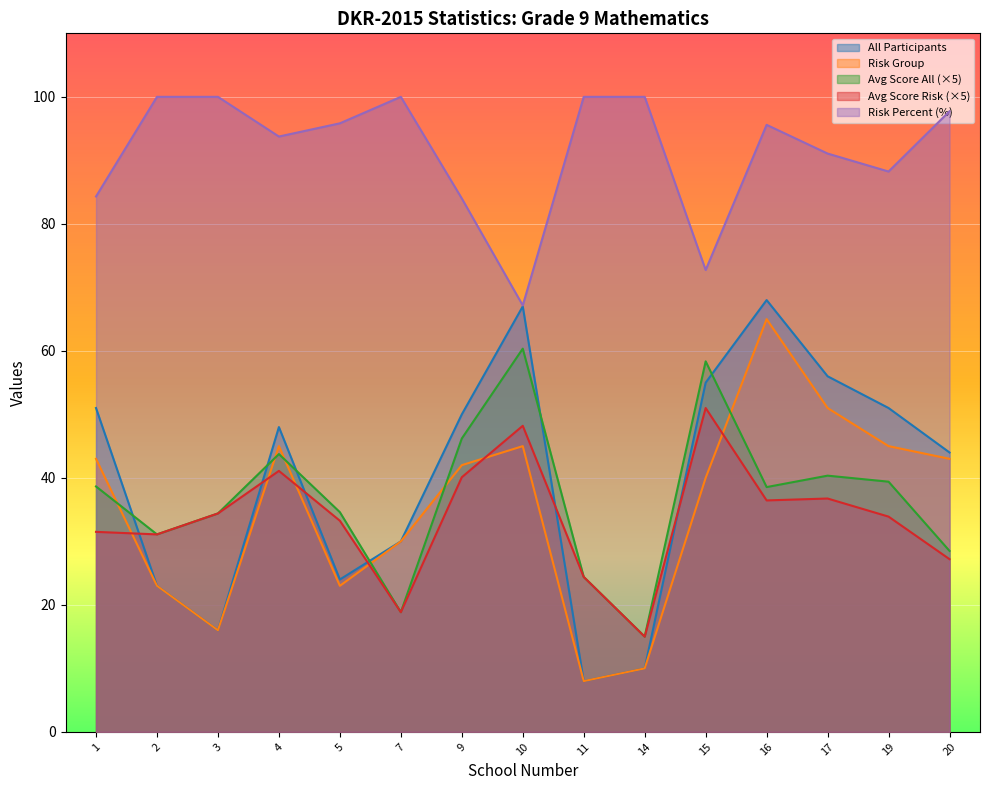

At how many categories does at least one series exceed 78?

13